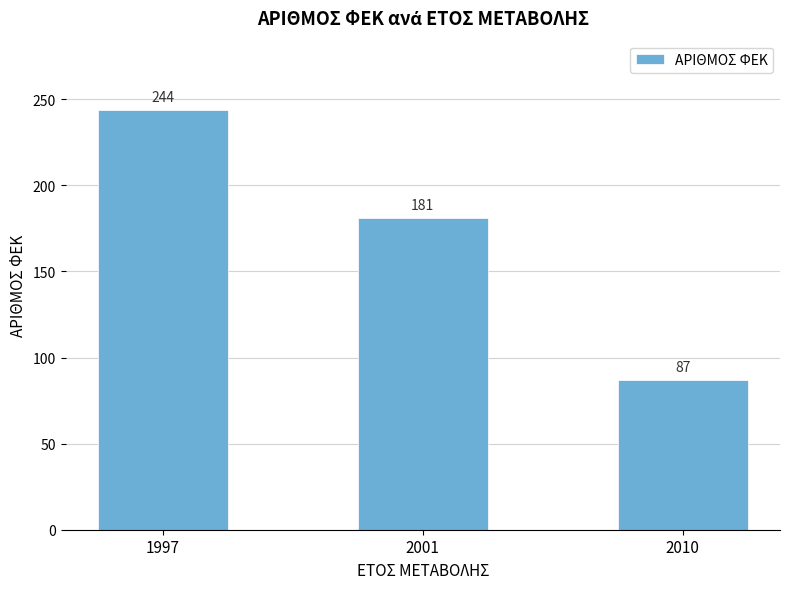

Reading left to right, extract all data points from this chart.

244	181	87